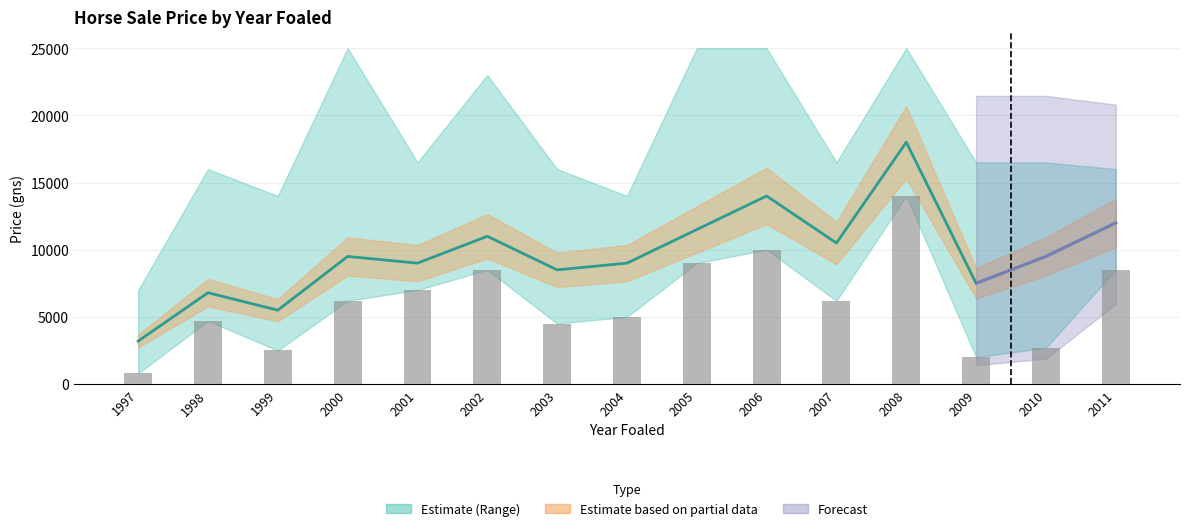

Which category has the highest value across all series?

2008